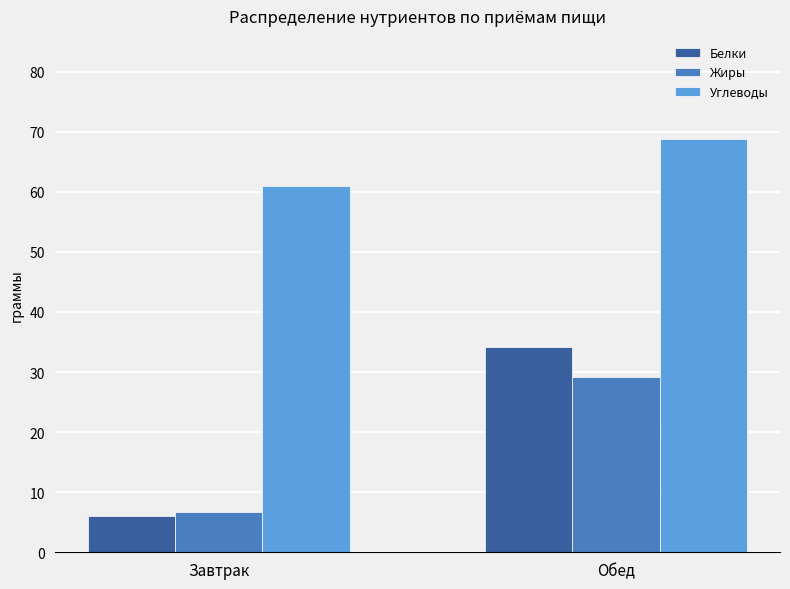

Where does the Углеводы series first go above 68?

Обед